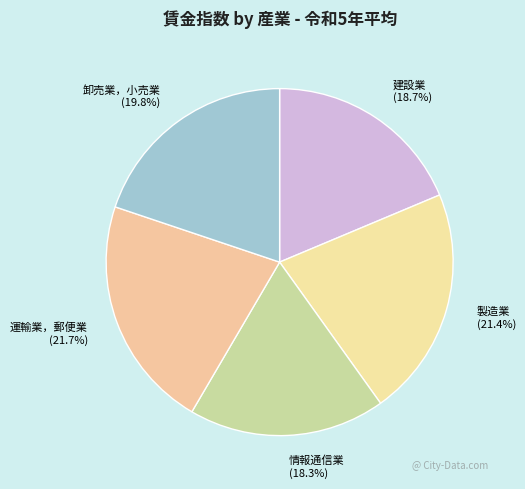

To the nearest percent, what is the difference between the 建設業 and 卸売業，小売業 slice percentages?

1%